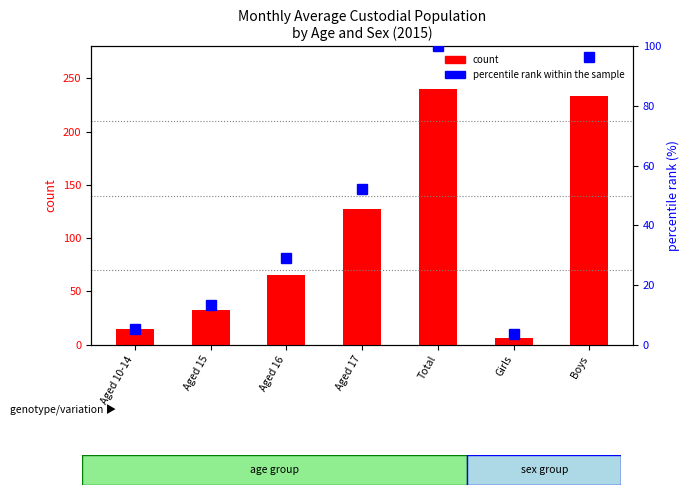

What is the lowest value of the percentile rank within the sample series?

3.5